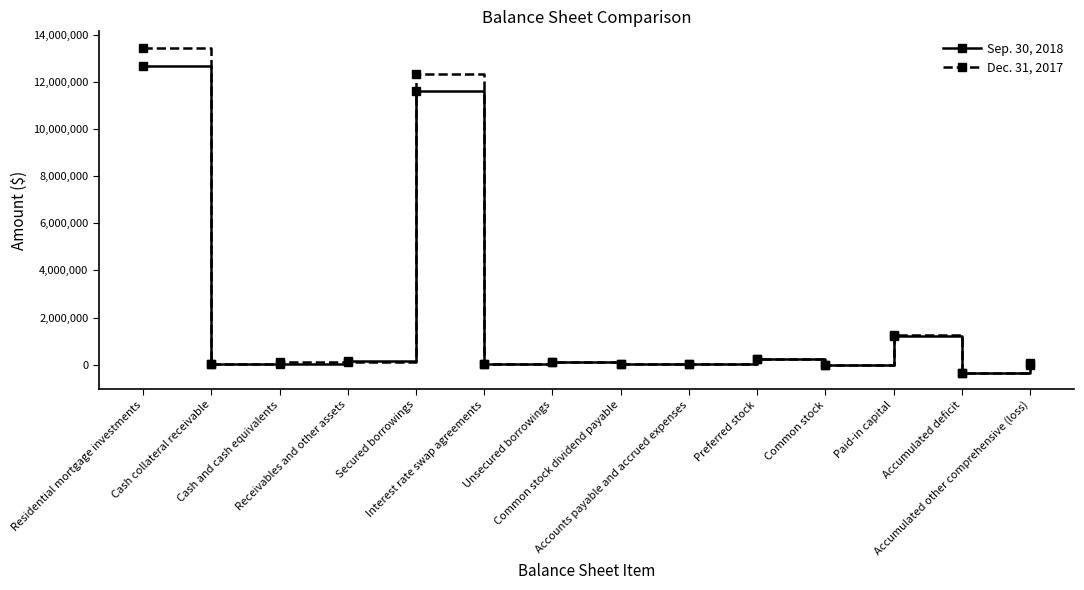

List the series in order of their overall mean, highest first.

Dec. 31, 2017, Sep. 30, 2018